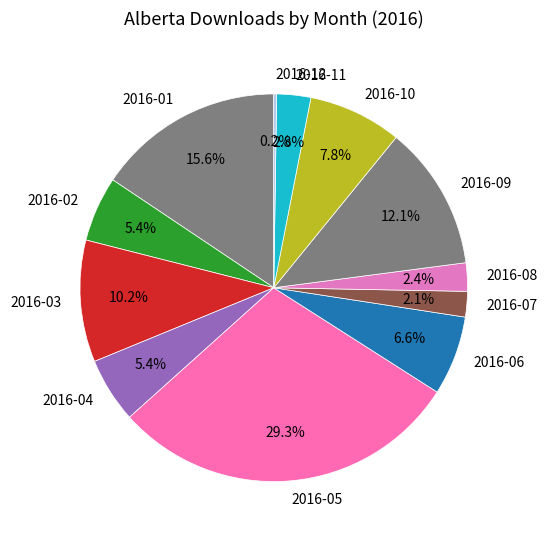

What portion of the pie excludes 2016-04?

94.6%